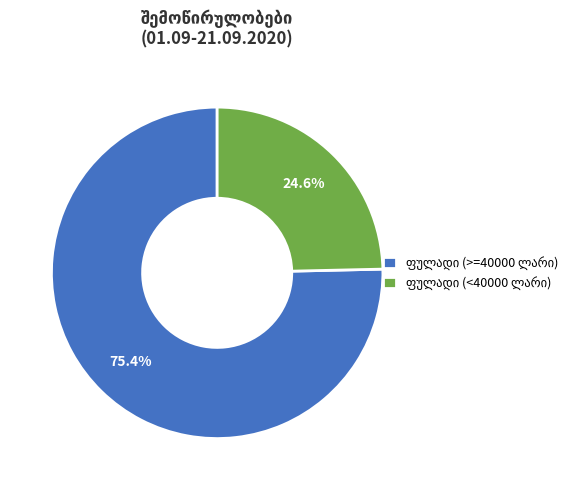

Is there any slice that represents more than half of the pie?

Yes